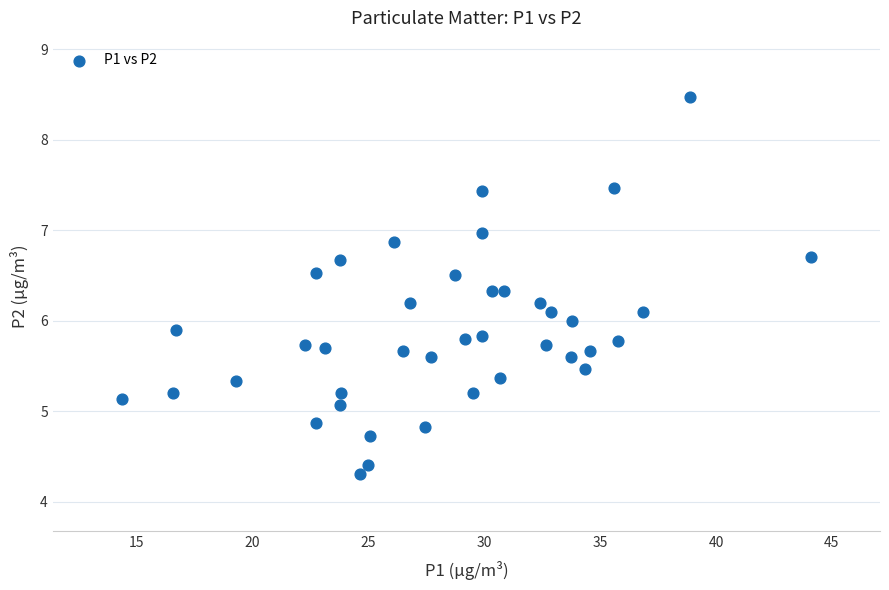

What is the range of Y values (max minus min)?

4.2